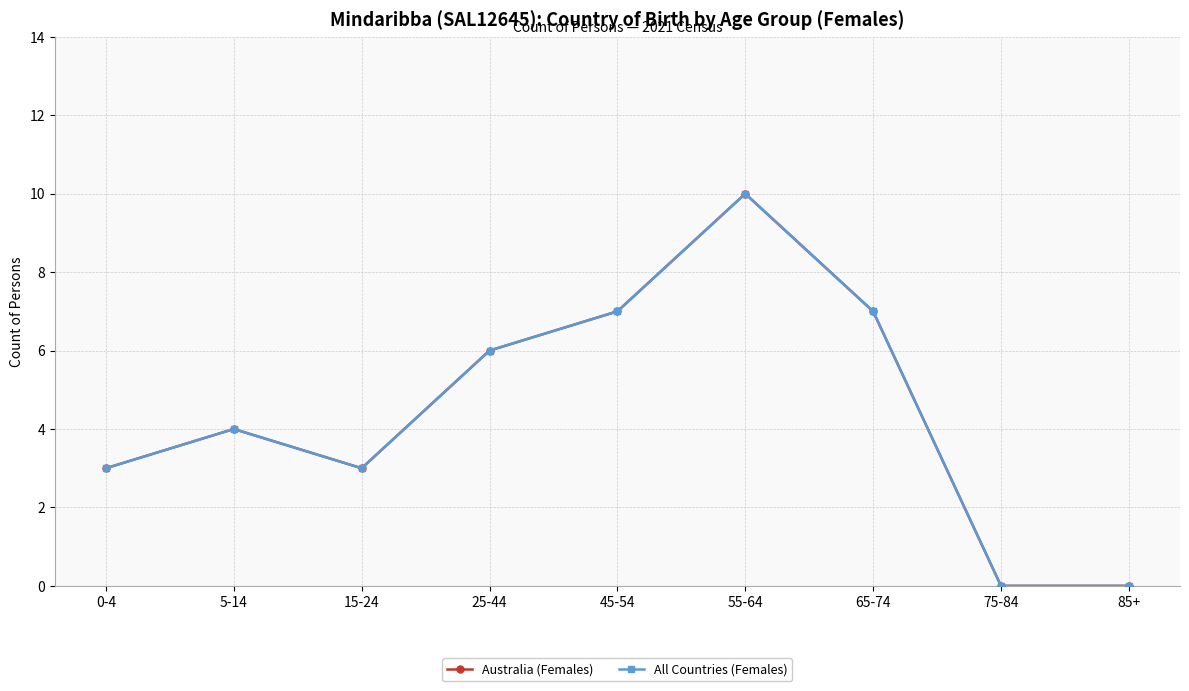

Does the chart have visible grid lines?

Yes